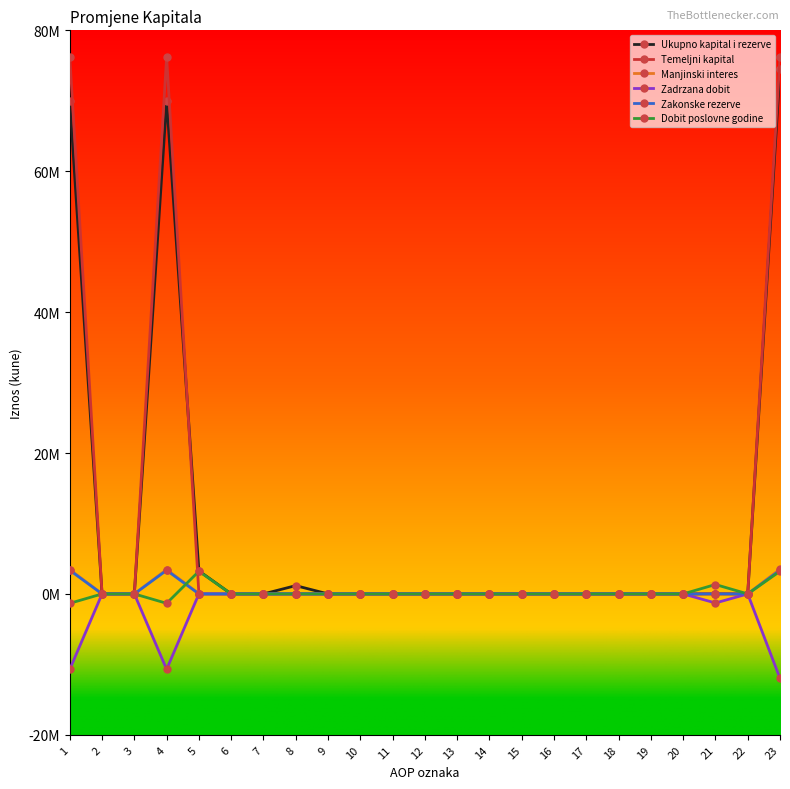

List the series in order of their peak value, highest first.

Temeljni kapital, Ukupno kapital i rezerve, Manjinski interes, Zakonske rezerve, Dobit poslovne godine, Zadrzana dobit